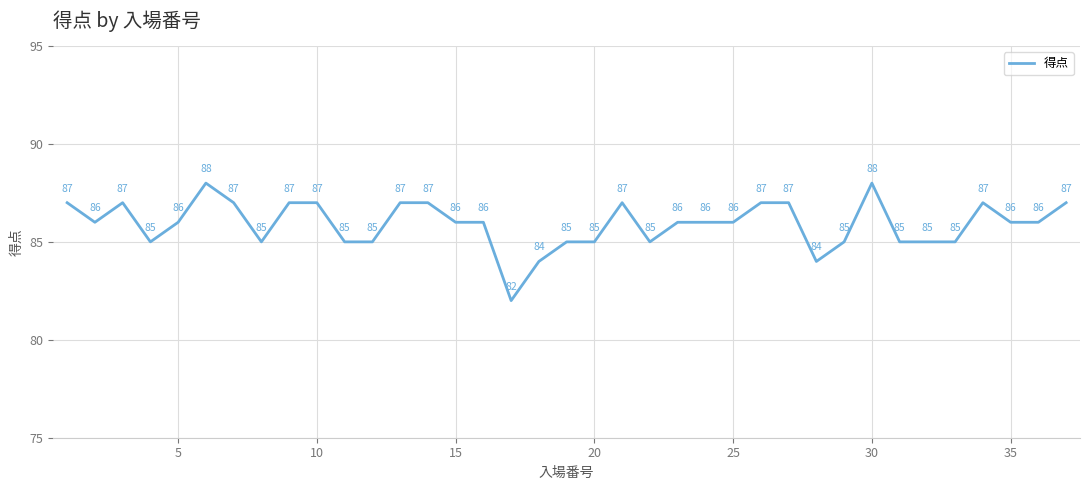

How many categories are shown in the chart?

37